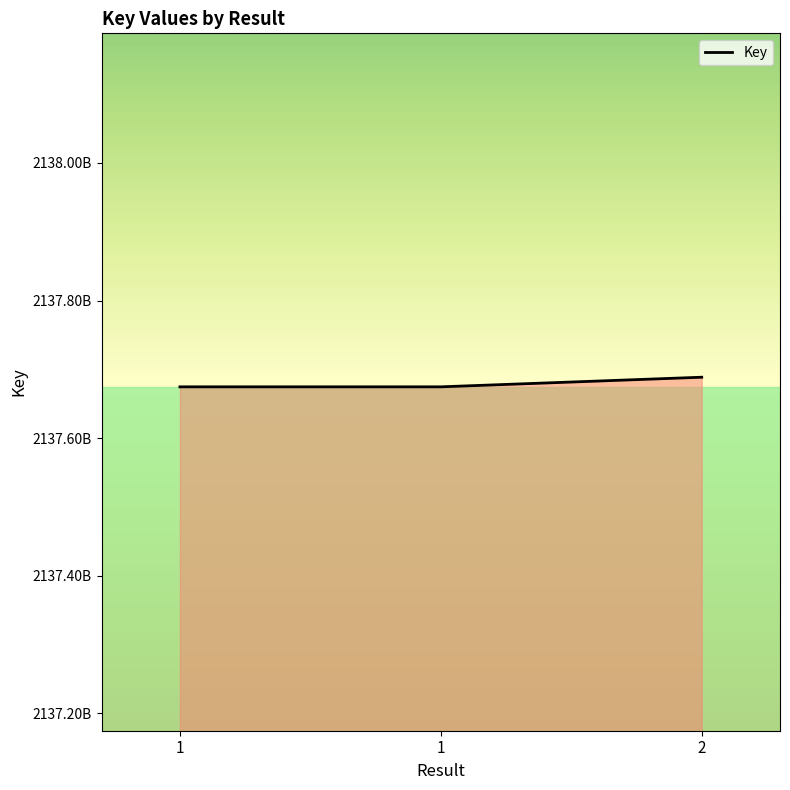

What is the minimum value shown in the chart?

2137674531